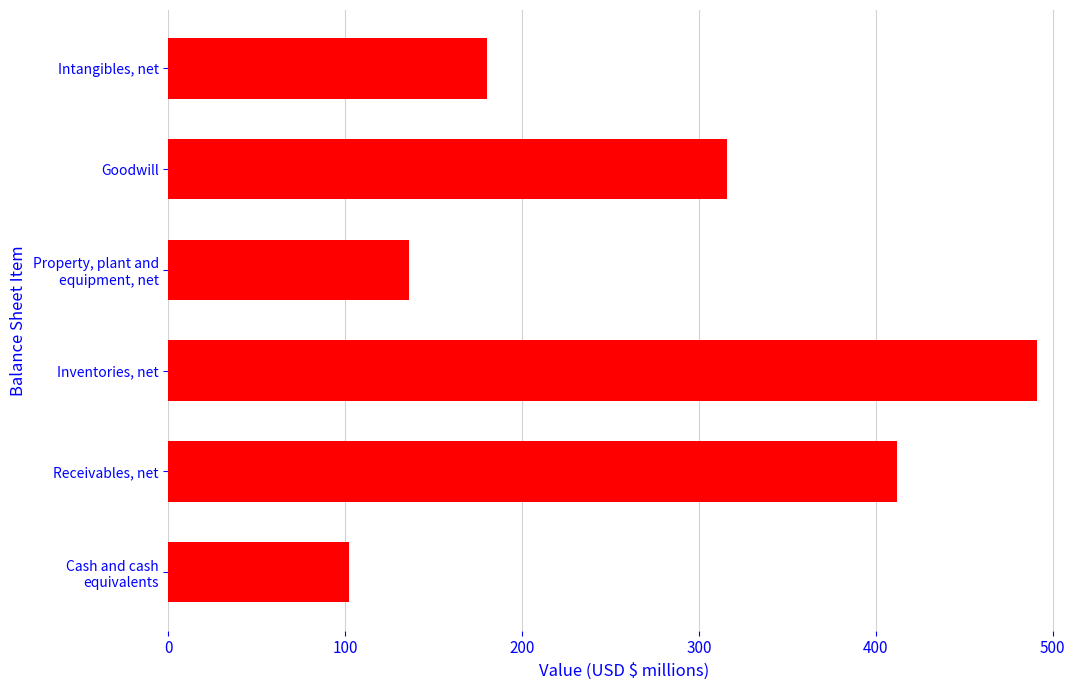

How many categories are shown in the chart?

6